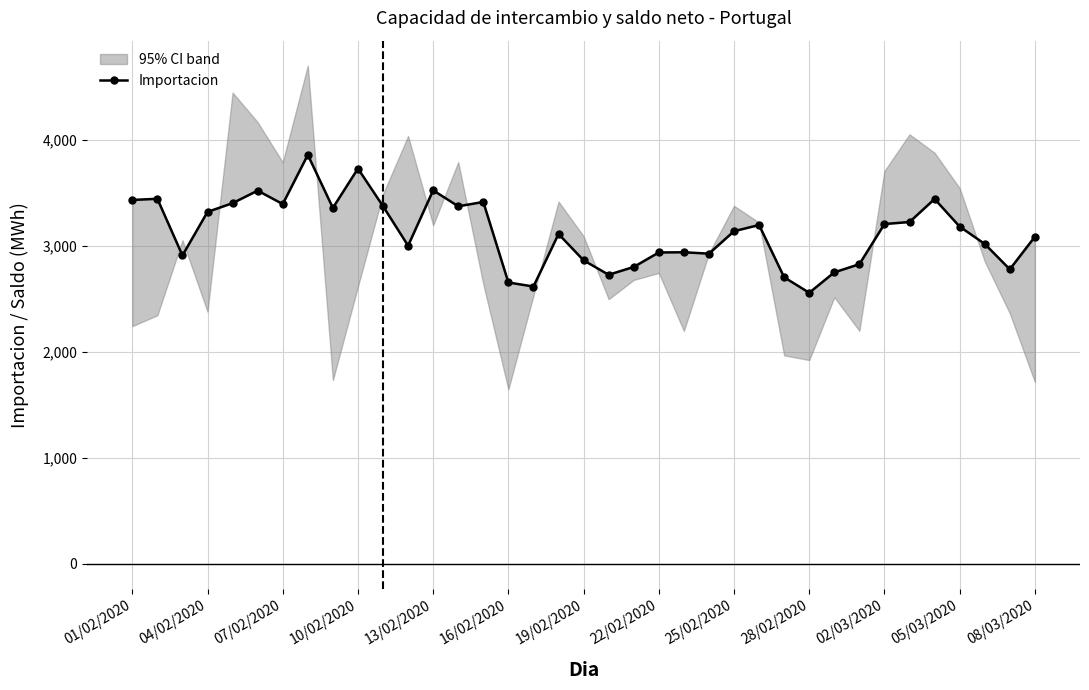

What is the difference between the maximum and second lowest values?

1241.9